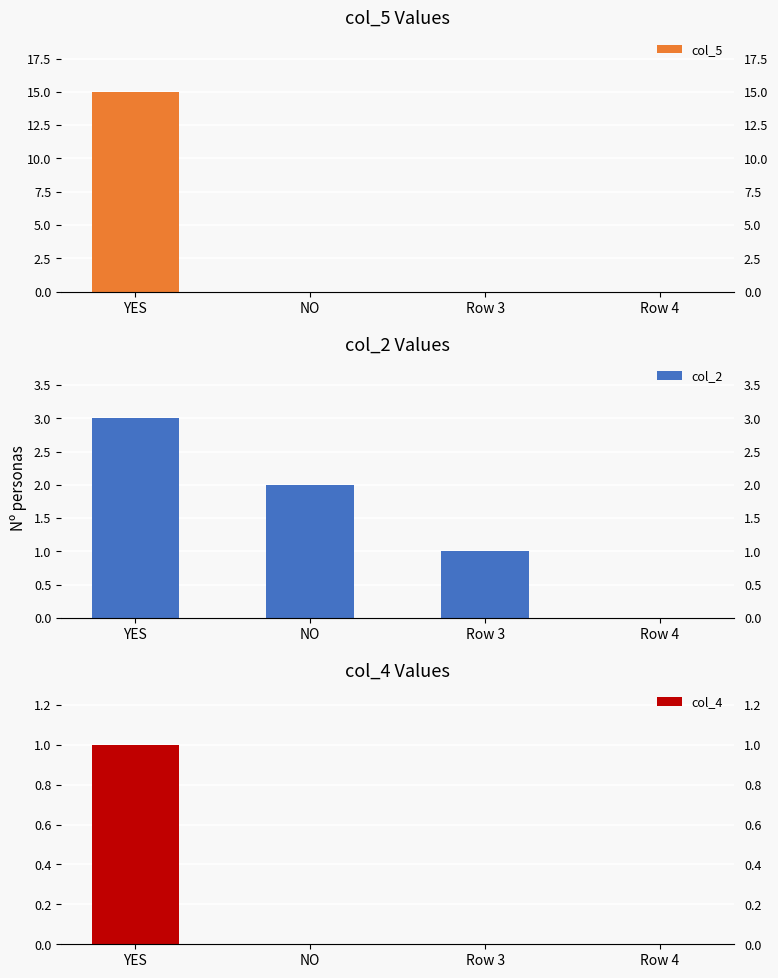

How many bars are there in each group?

3